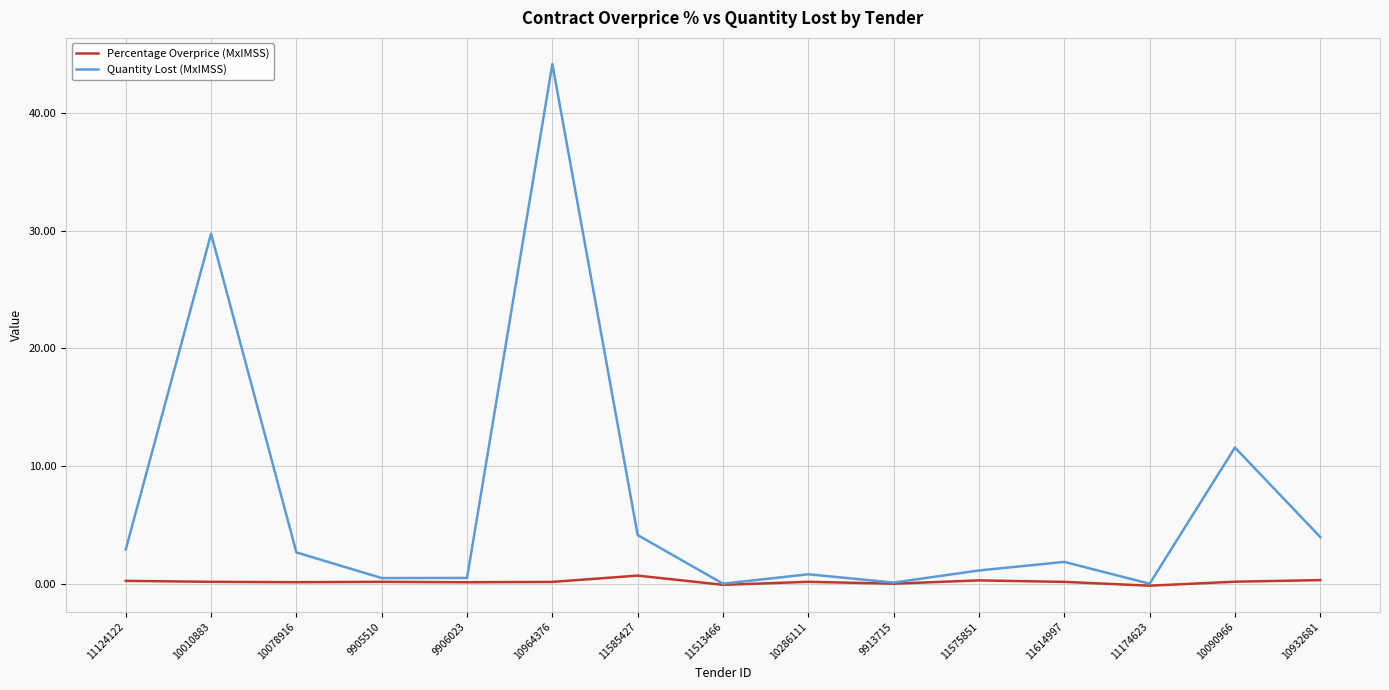

Read the Quantity Lost (MxIMSS) value at 10010883.

29.8